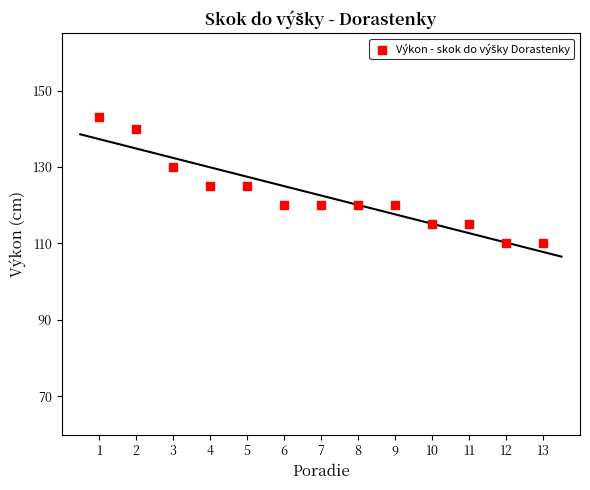

What is the range of X values (max minus min)?

12